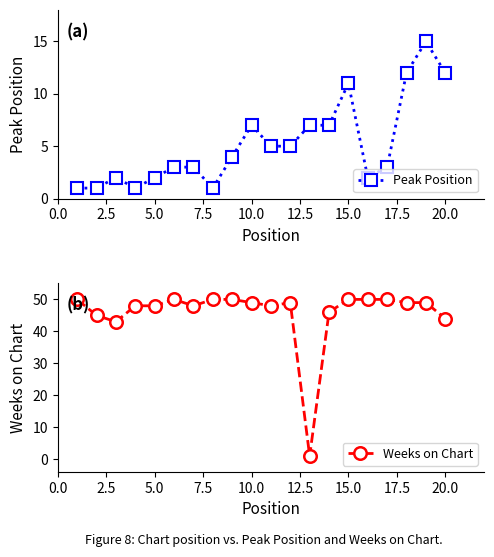

What is the difference between the second highest and second lowest values in the Weeks on Chart series?

7